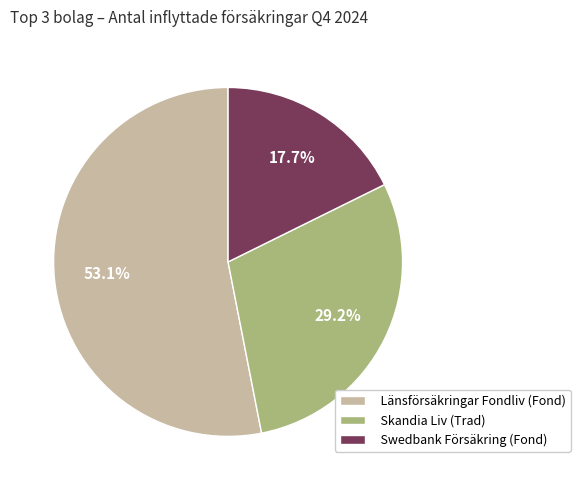

How many segments does this pie chart have?

3